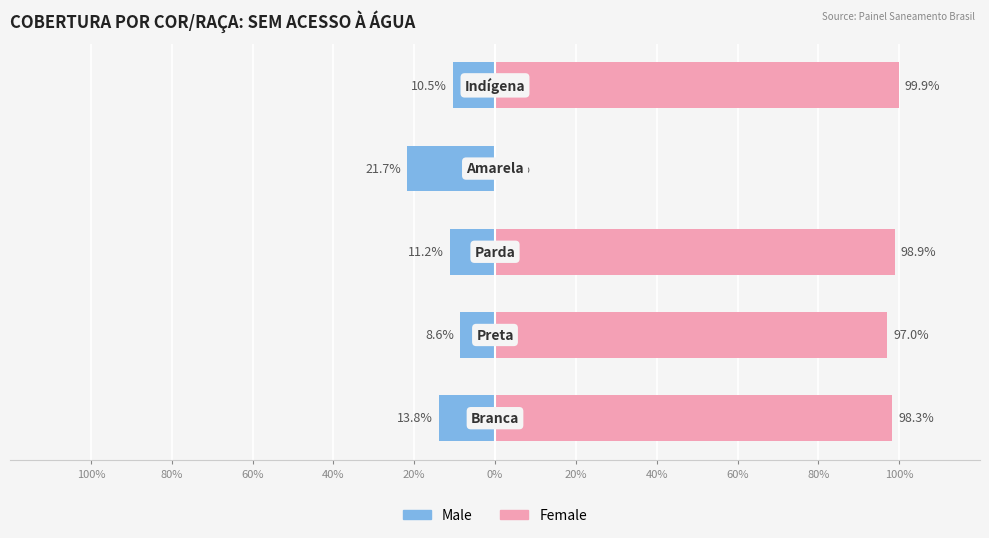

Which series has the largest range (max minus min)?

Female